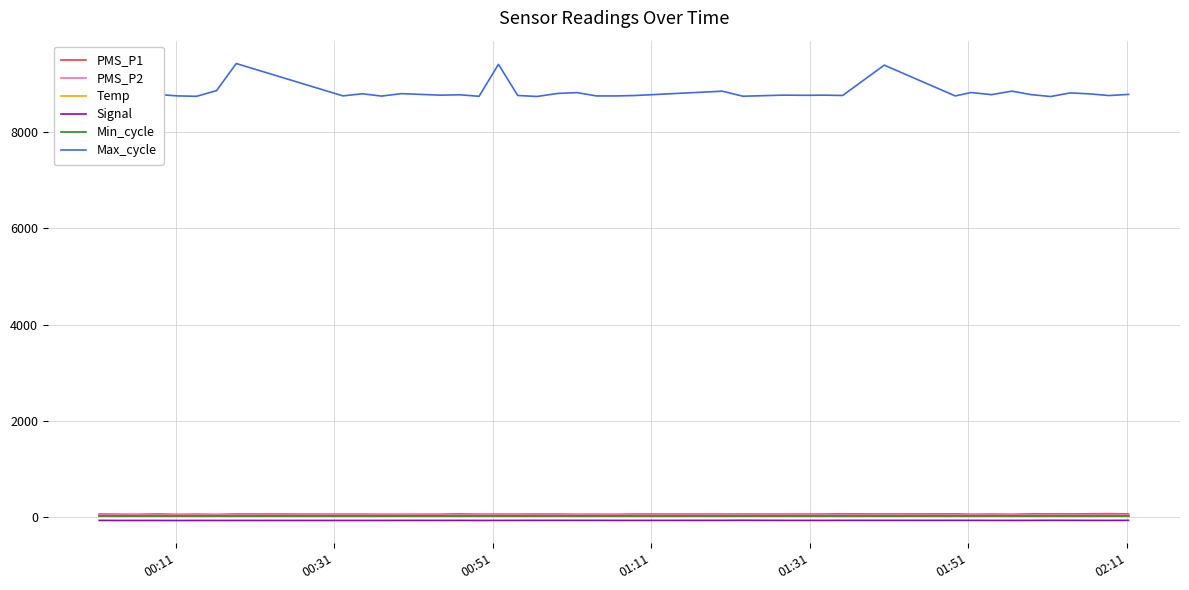

True or false: PMS_P2 and Signal cross at least once.

False